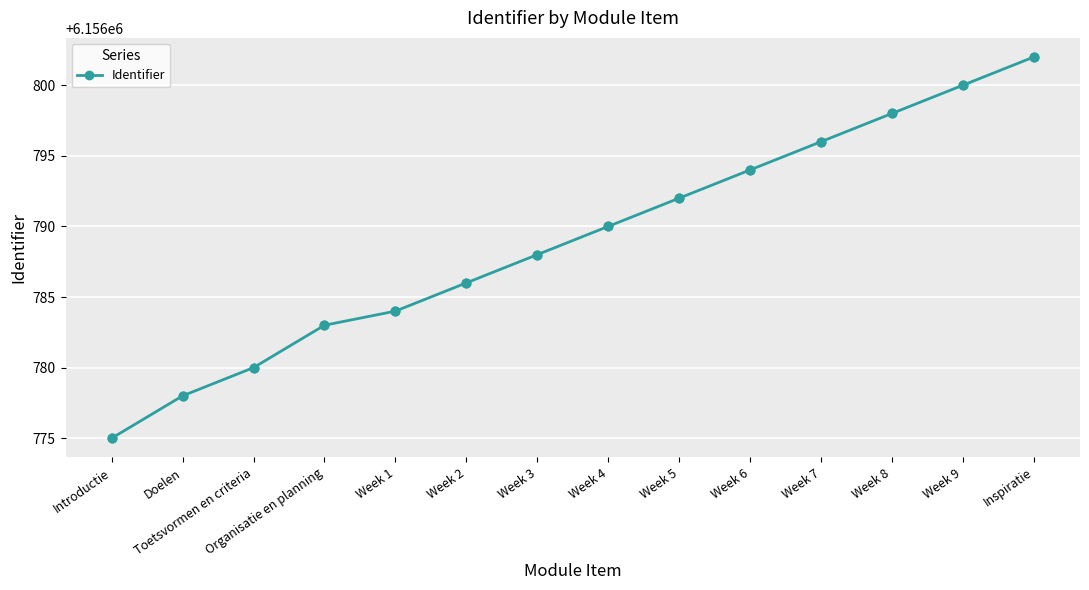

What is the ratio of the value at Week 7 to the value at Week 4?

1.0